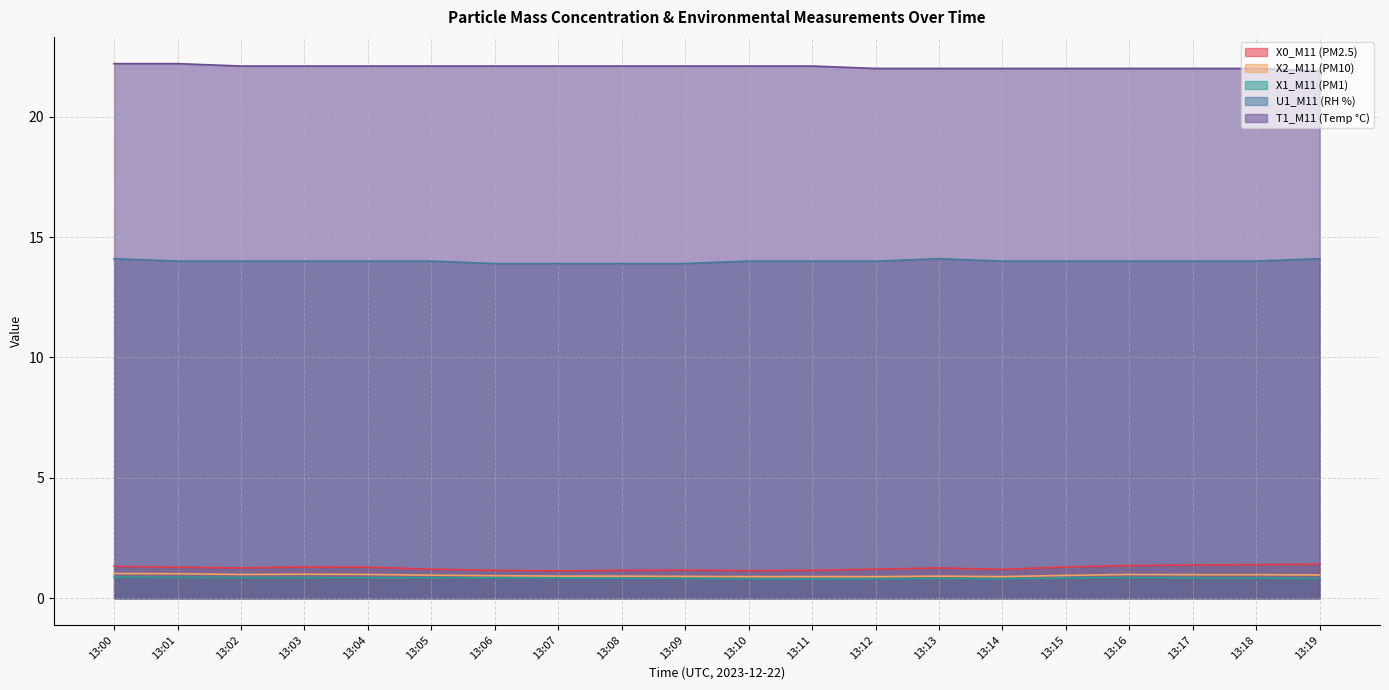

Which series has the largest total across all categories?

T1_M11 (Temp °C)